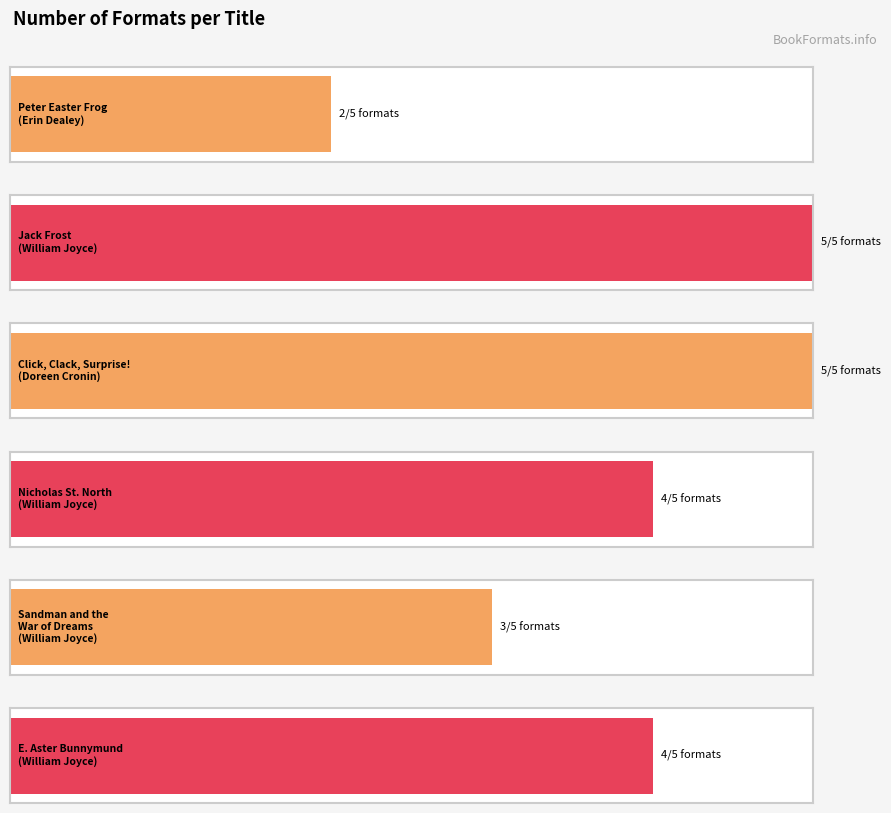

At which label is the value closest to 3?

William Joyce (Sandman)